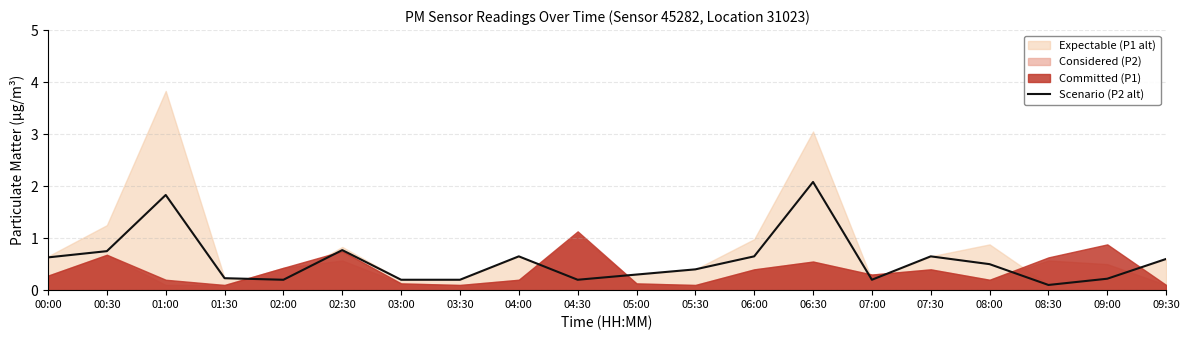

Which category has the highest value in the Scenario (P2 alt) series?

06:30